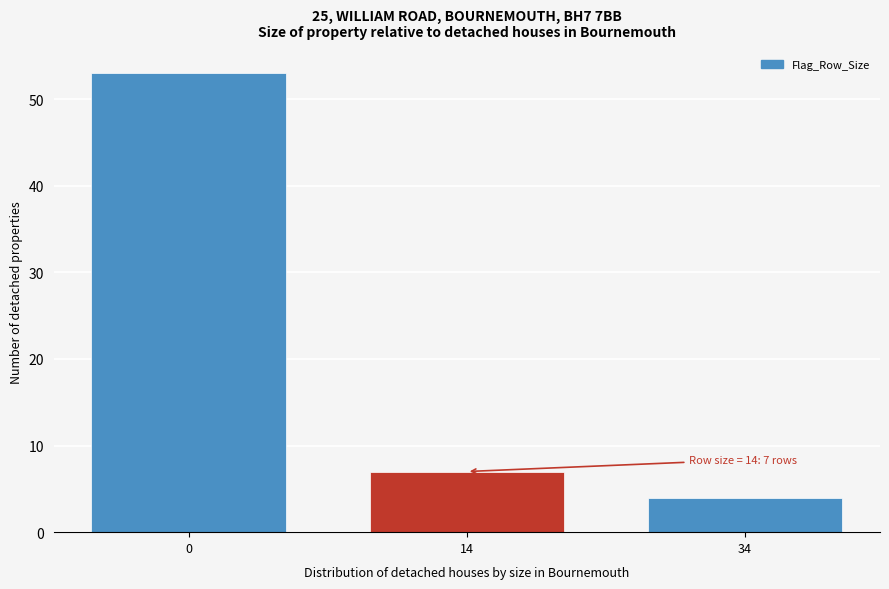

Reading left to right, extract all data points from this chart.

53	7	4